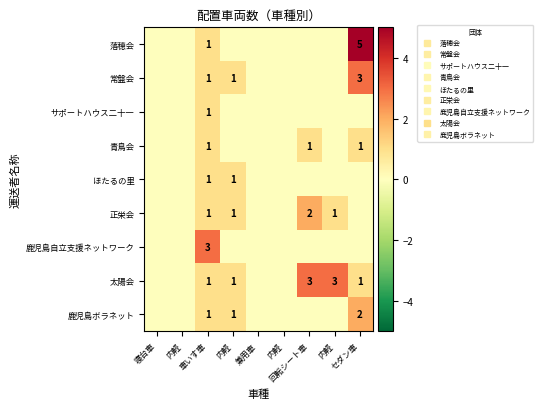

True or false: 太陽会 has a value of 2 at 車いす車.

False